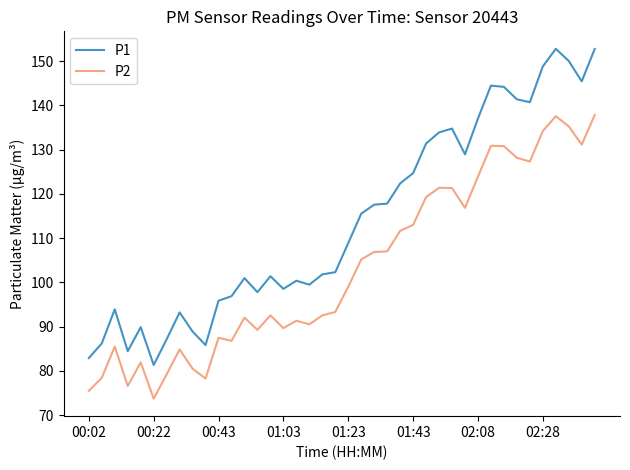

What is the lowest value of the P1 series?

81.3